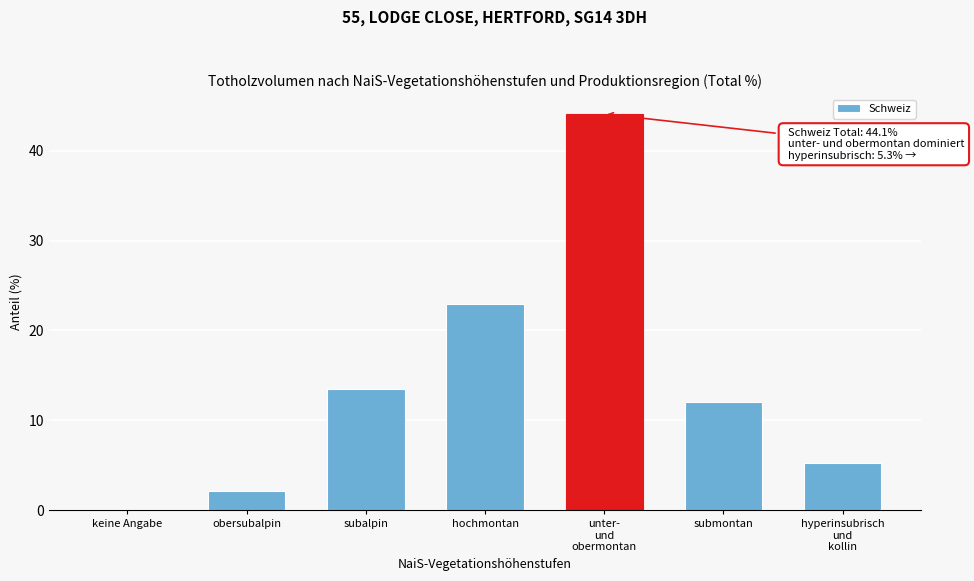

What is the maximum value shown in the chart?

44.1